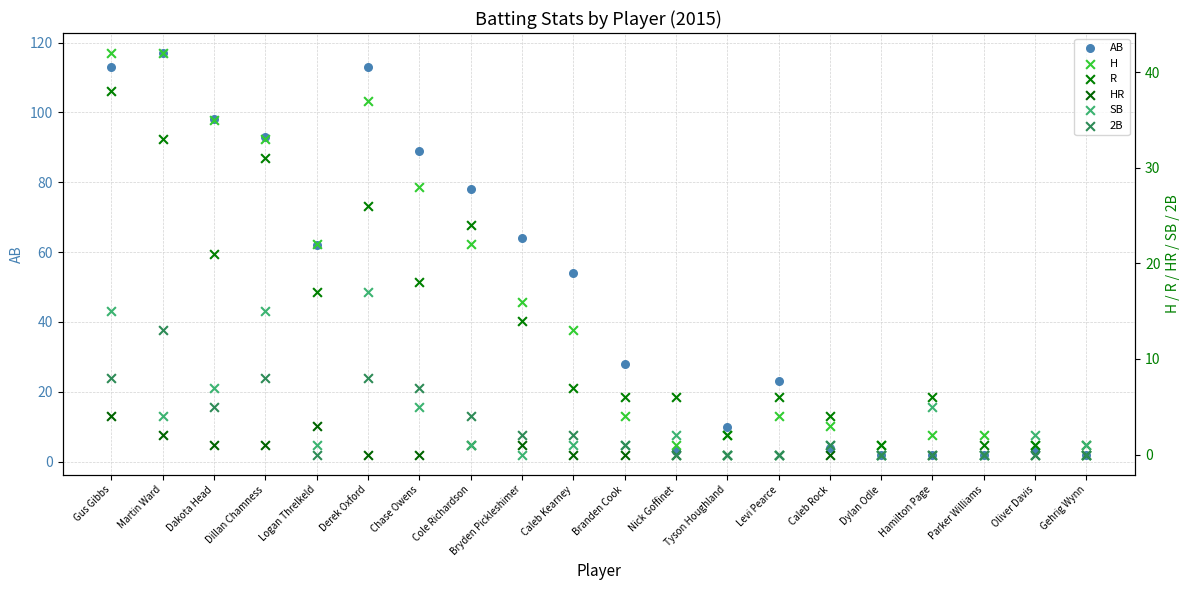

Which series has the largest total across all categories?

AB